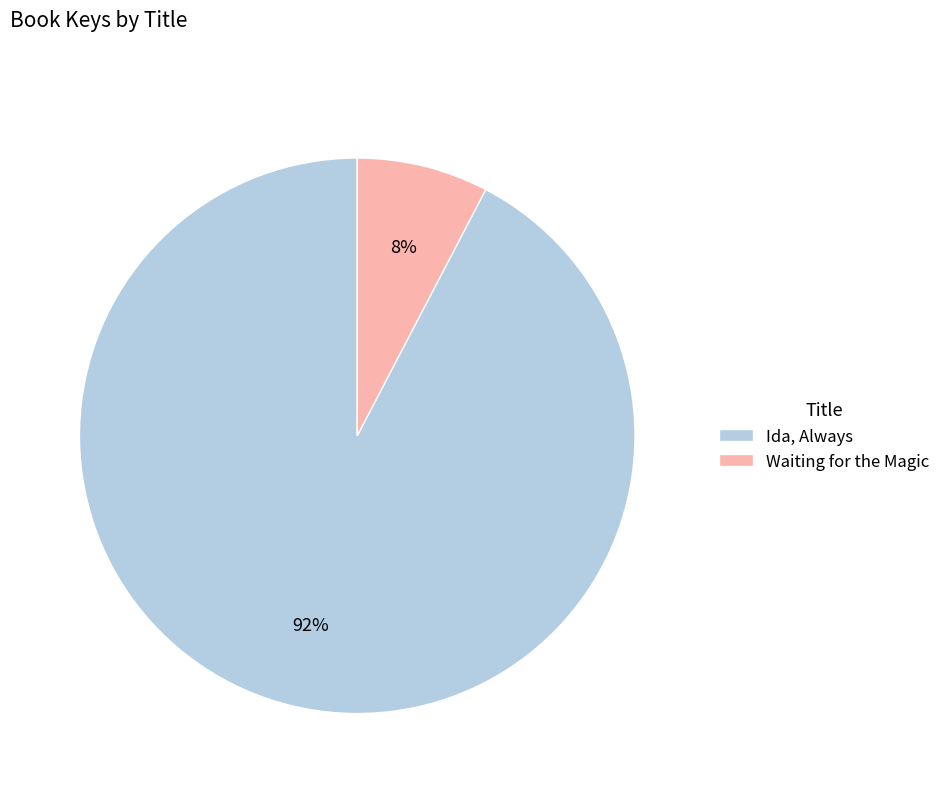

Rank the categories by value from lowest to highest.

Waiting for the Magic, Ida, Always